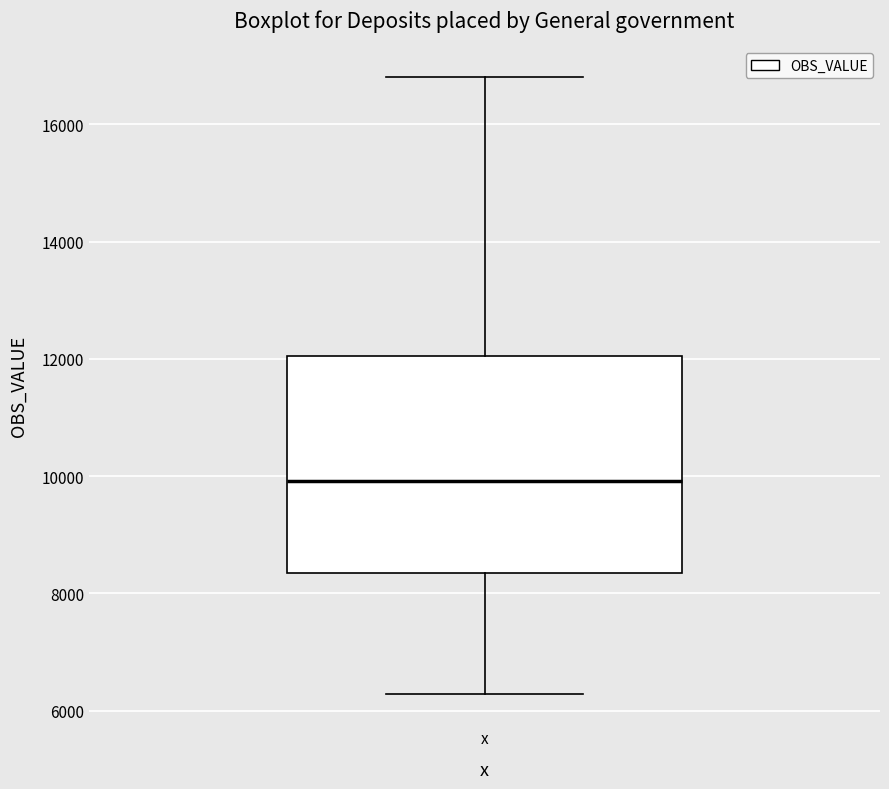

Read this box plot against the y-axis: the position of the median line, the range covered by the box, and the ends of both whiskers. The values are not printed on the chart, so give them approximately, as read against the axis.

median 10000, box 8400 to 12000, whiskers 6200 to 16800